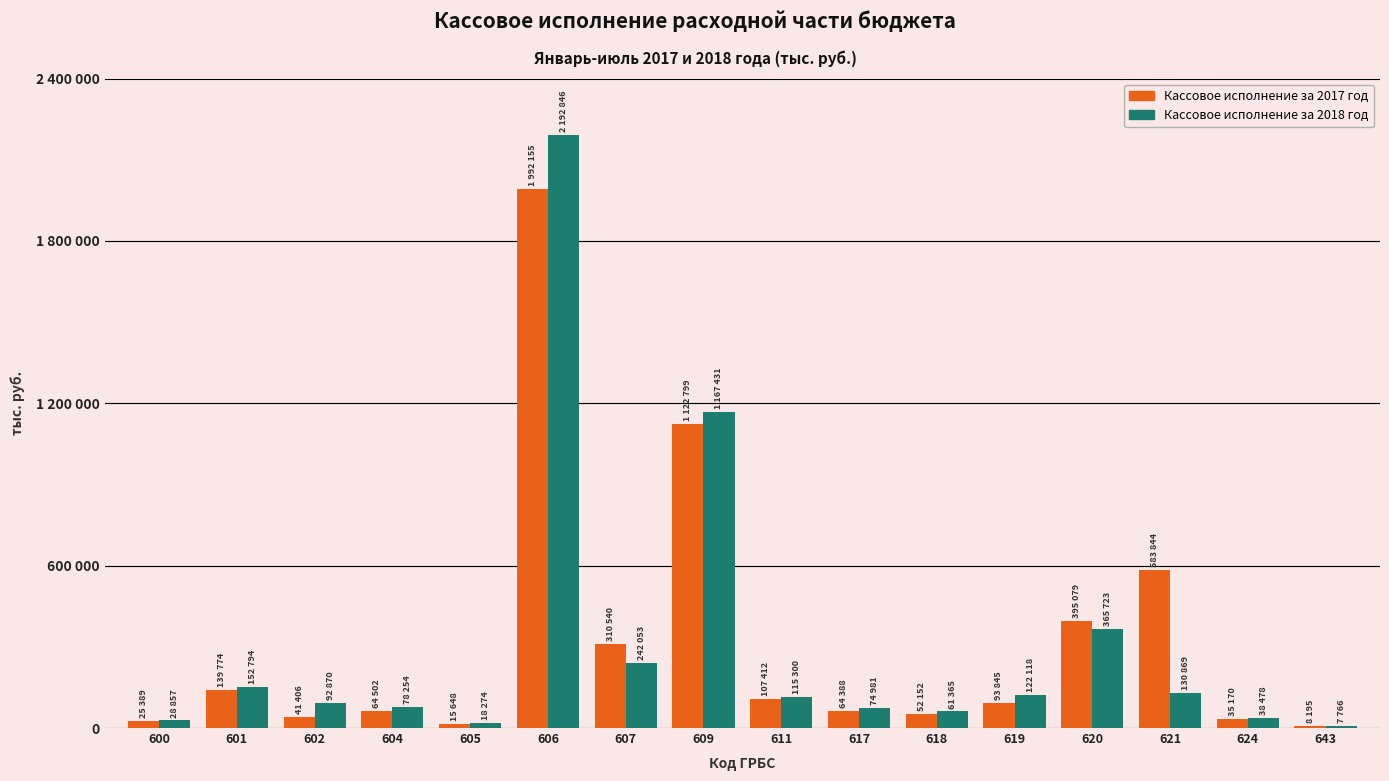

At which category does the chart reach its minimum across all series?

643